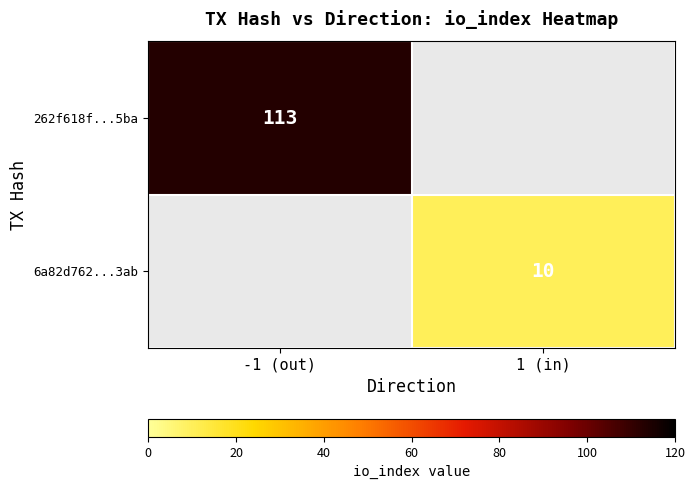

True or false: 262f618f...5ba has a value of 190 at -1 (out).

False